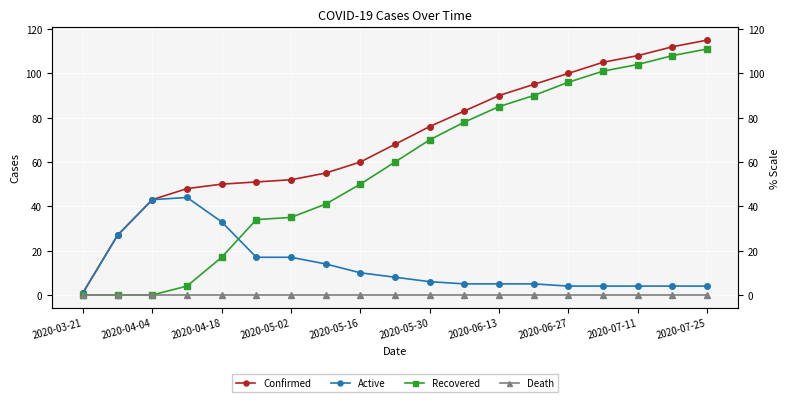

What are all the series names shown in the legend?

Confirmed, Active, Recovered, Death